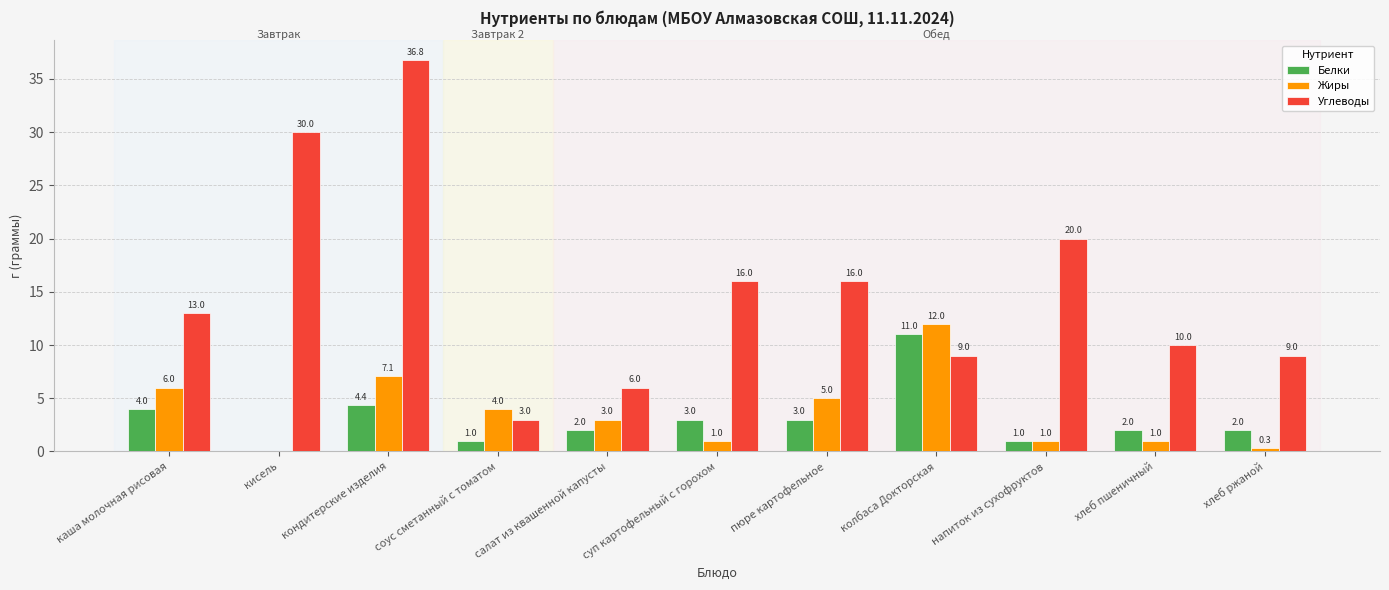

What is the sum of the Жиры values at пюре картофельное and хлеб пшеничный?

6.0